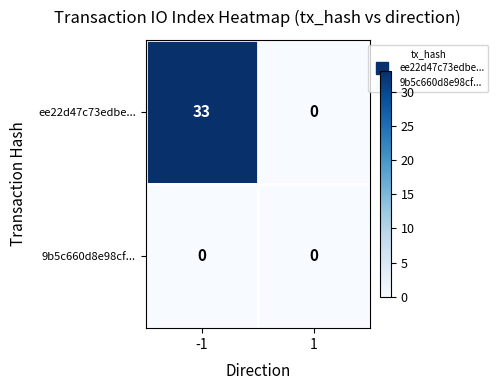

True or false: ee22d47c73edbe... has a value of 33 at -1.

True